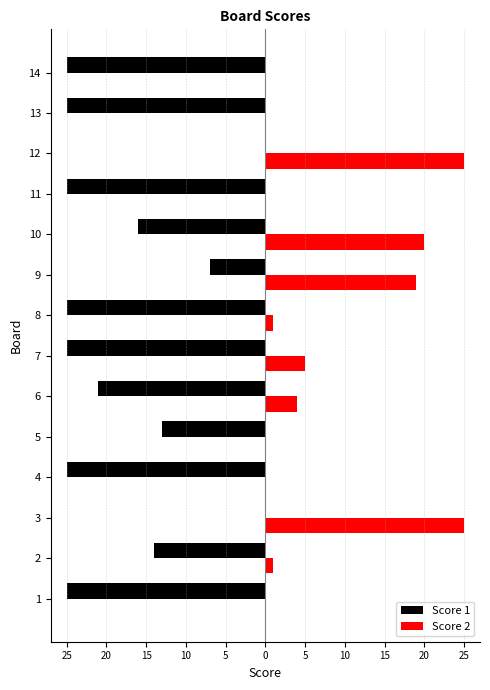

What are all the series names shown in the legend?

Score 1, Score 2